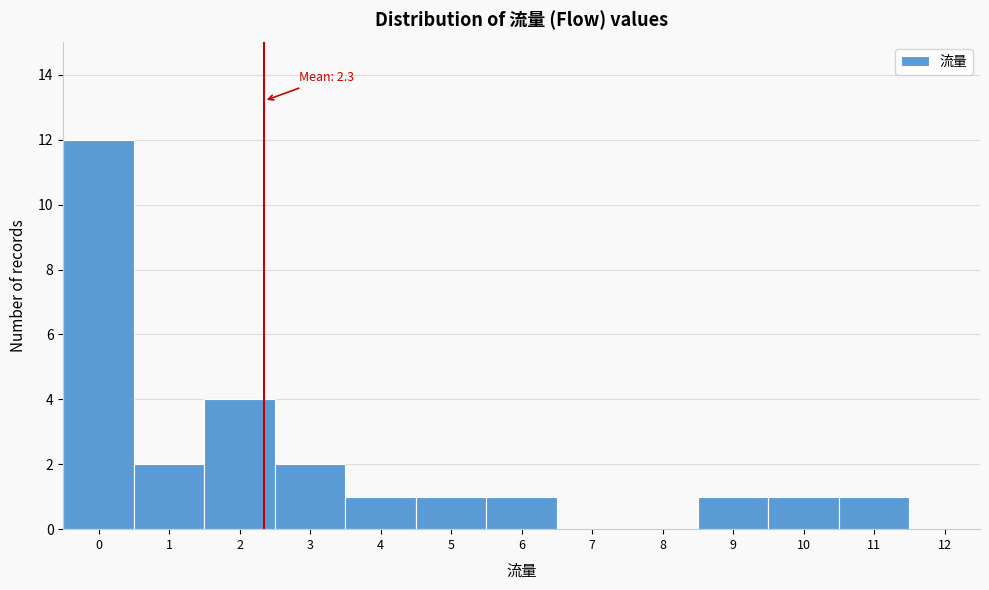

Over which range of the x-axis is the bar tallest?

-0.5 to 0.5